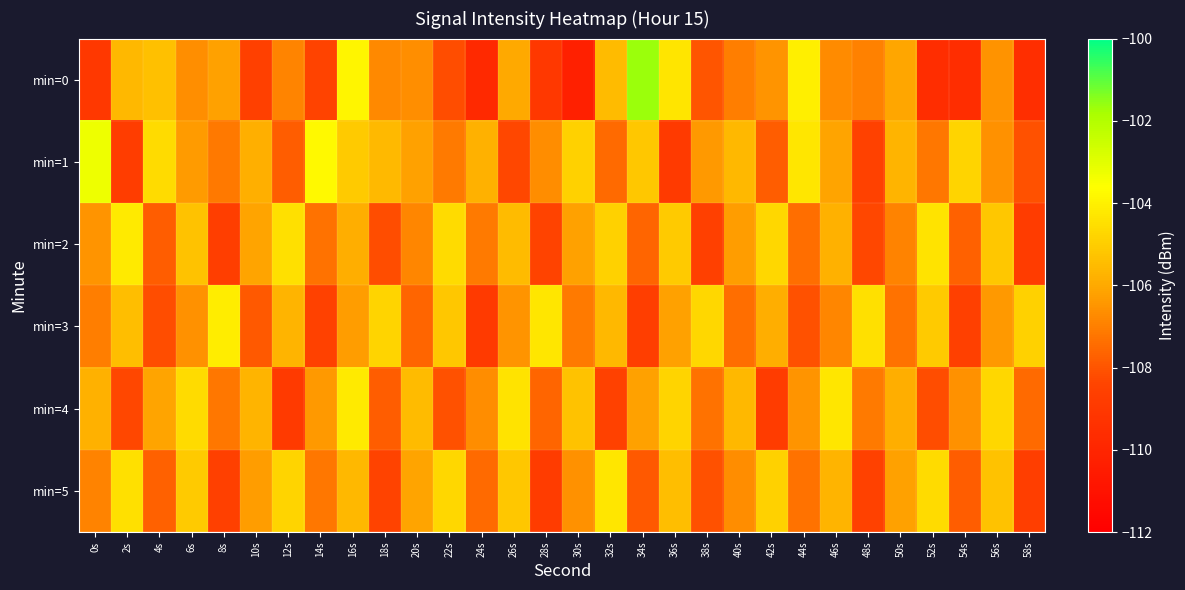

How many categories are shown in the chart?

30